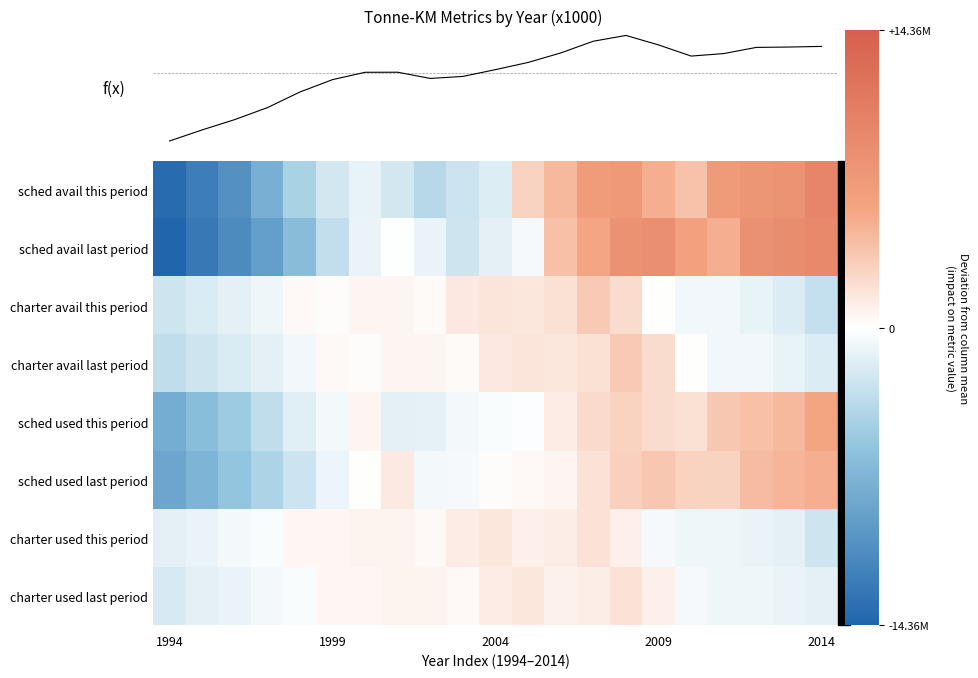

How many data points does each series have?

21